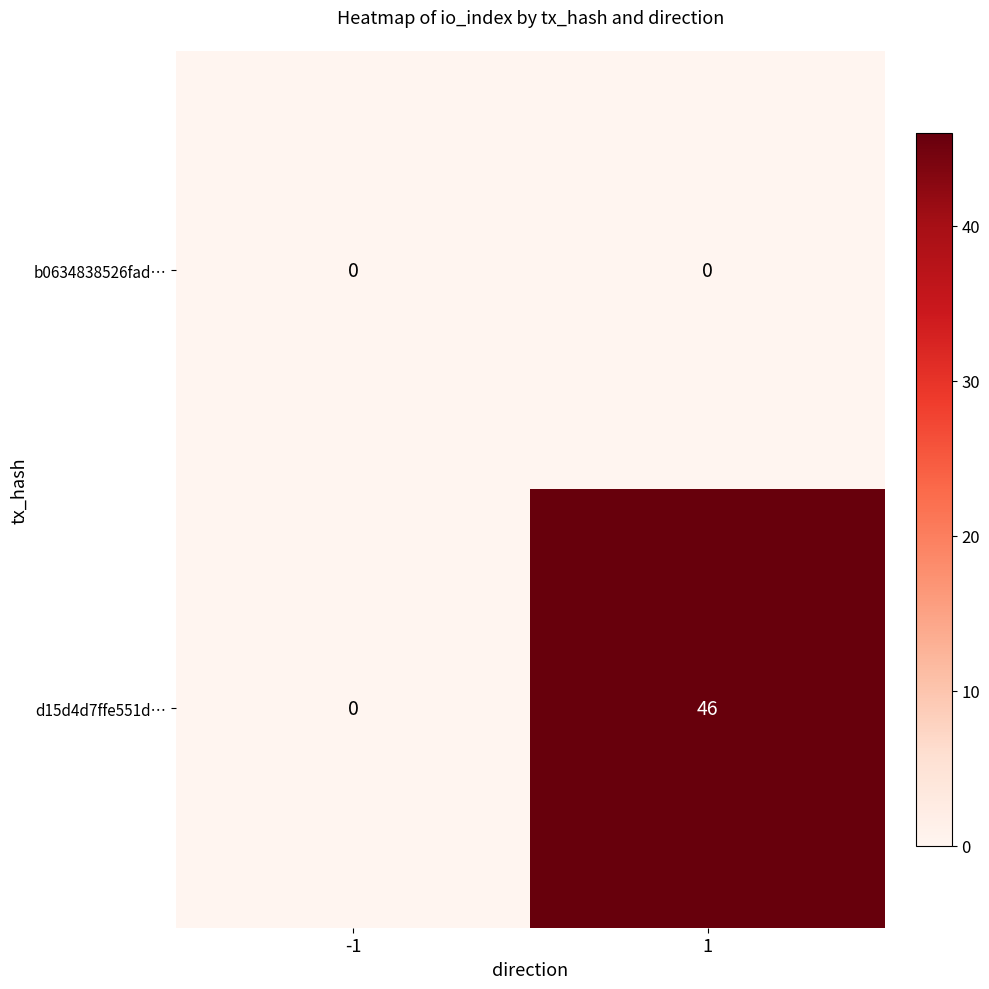

Rank the series by their average value, from highest to lowest.

d15d4d7ffe551d…, b0634838526fad…